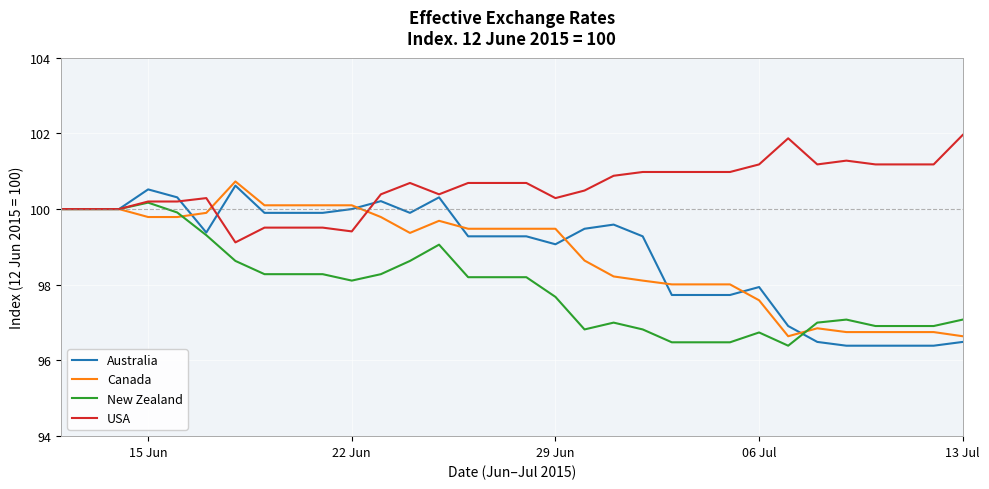

Which series has the widest spread of values?

Australia